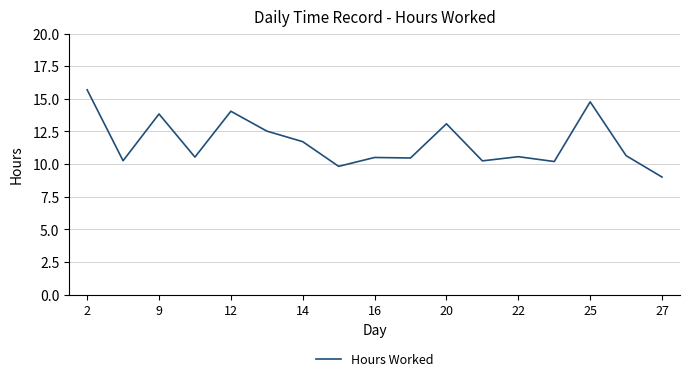

What is the greatest value displayed?

15.7